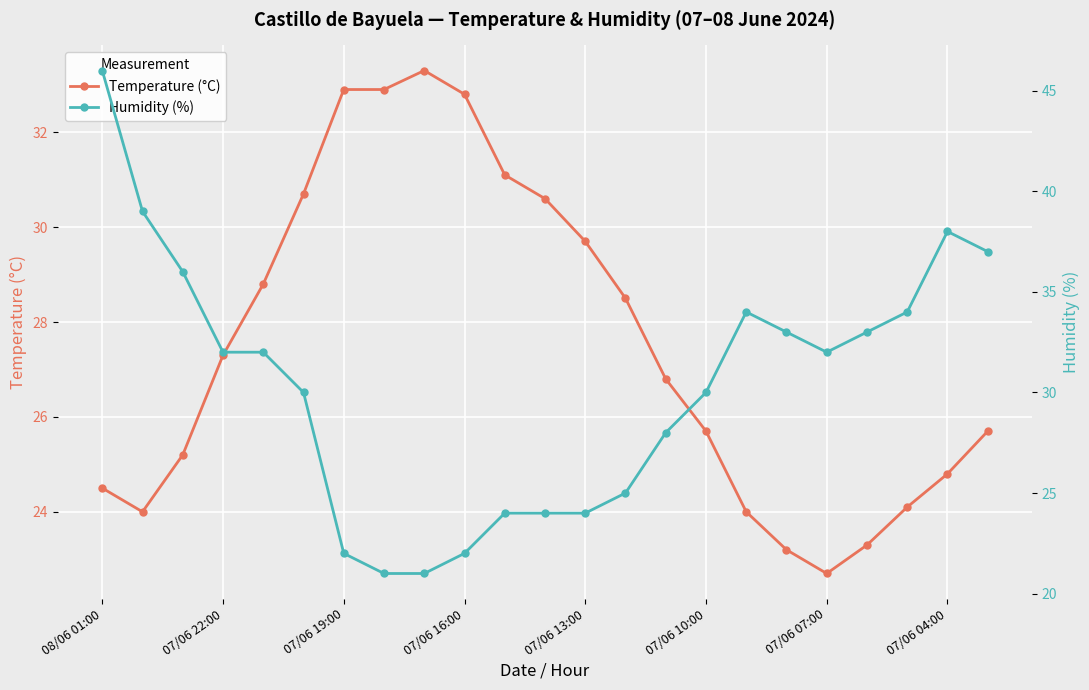

What is the lowest value of the Temperature (°C) series?

22.7